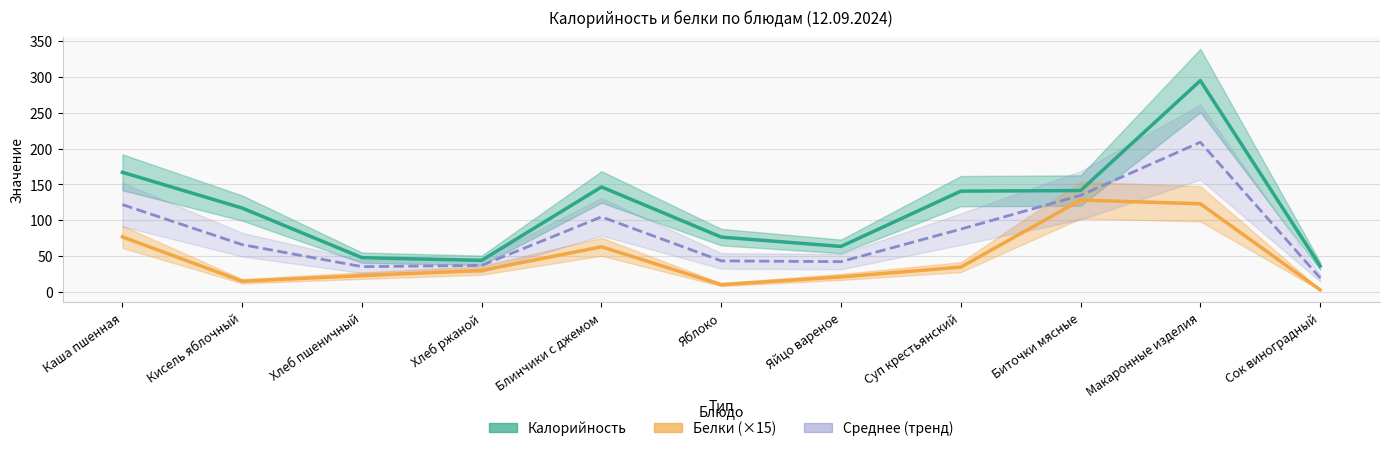

At how many categories does at least one series exceed 150?

2